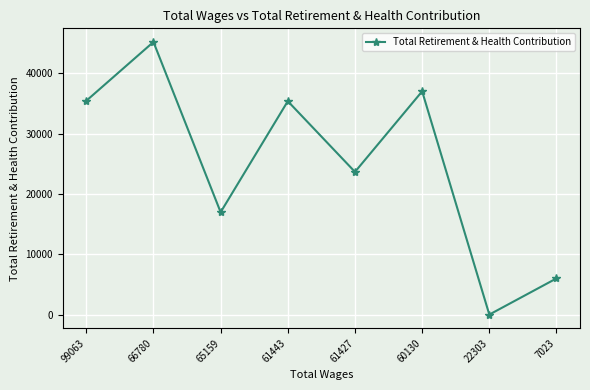

What is the ratio of the value at 7023 to the value at 66780?

0.1